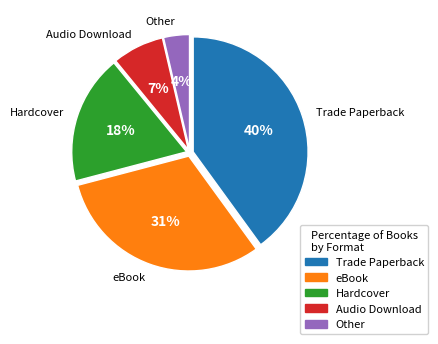

Between Hardcover and eBook, which is larger?

eBook